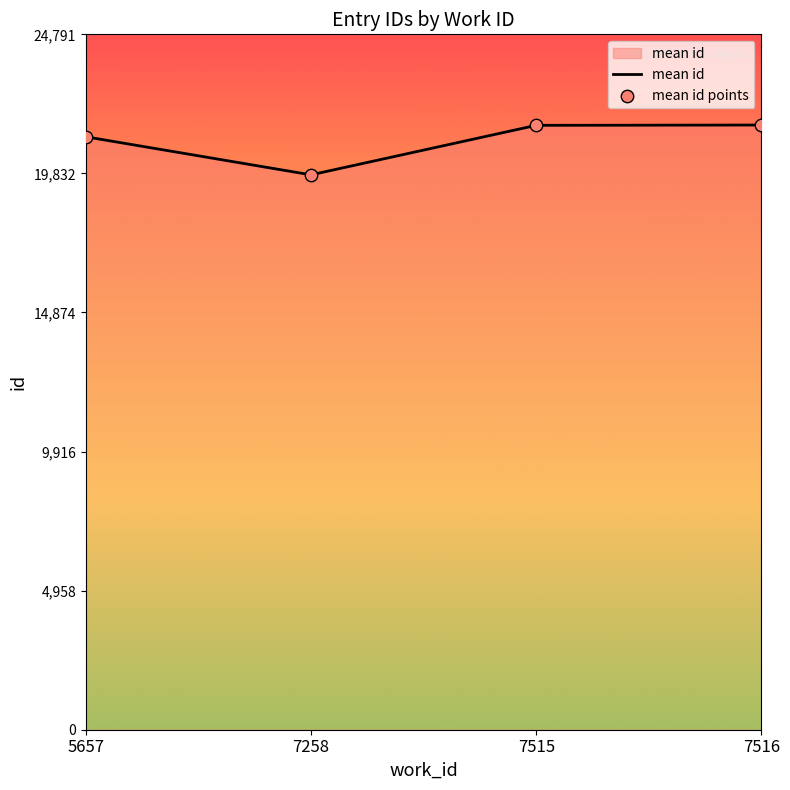

What is the change in value from 5657 to 7258?

-1357.0